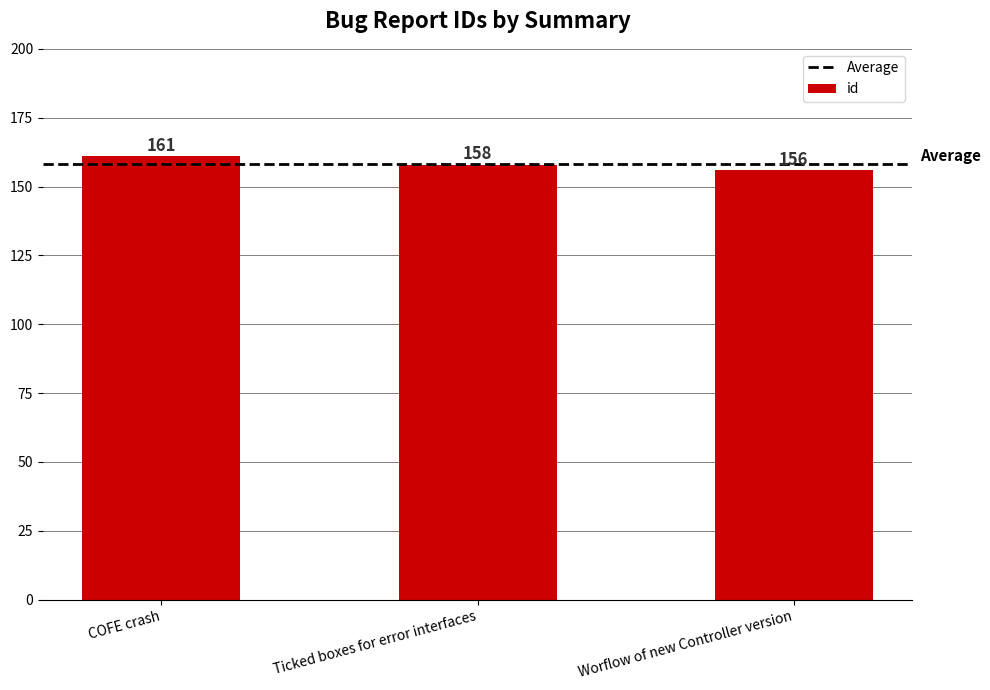

The chart shows a value of 161 at COFE crash. True or false?

True